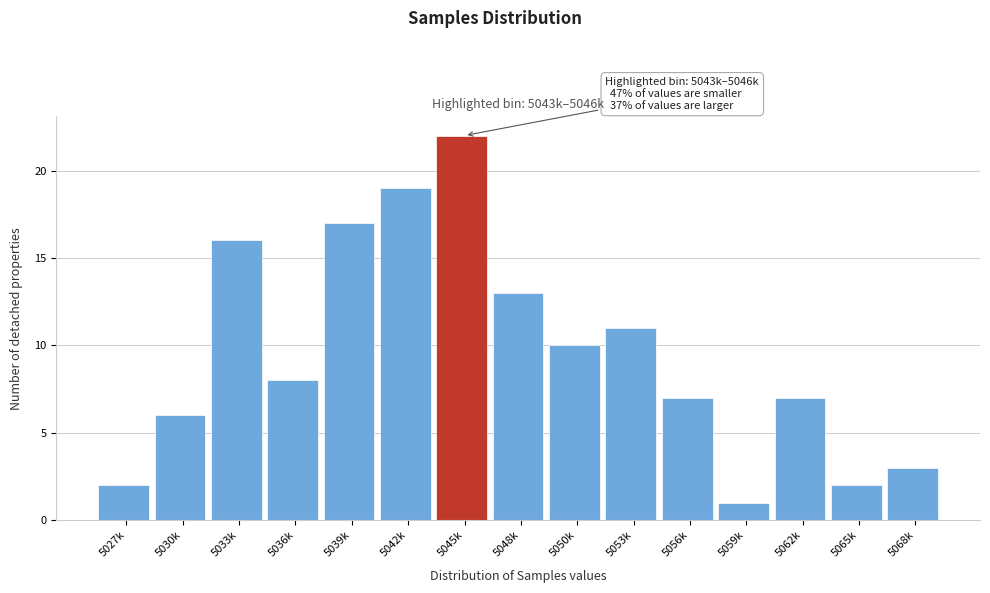

Reading left to right, list all the values displayed in this chart.

5027k=2	5030k=6	5033k=16	5036k=8	5039k=17	5042k=19	5045k=22	5048k=13	5050k=10	5053k=11	5056k=7	5059k=1	5062k=7	5065k=2	5068k=3